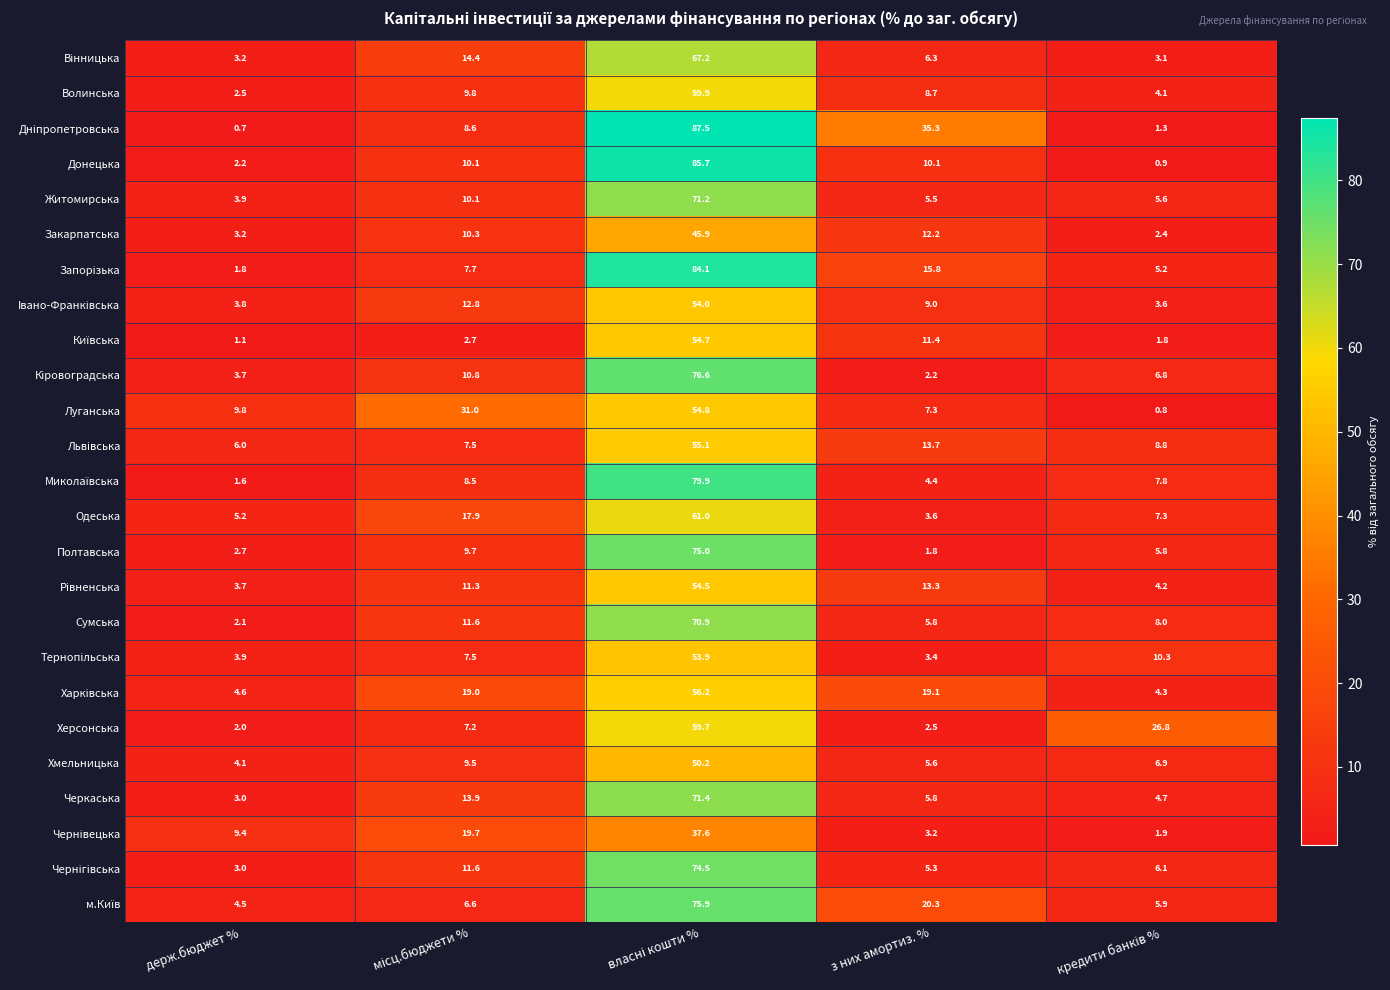

What is the smallest value displayed?

0.7